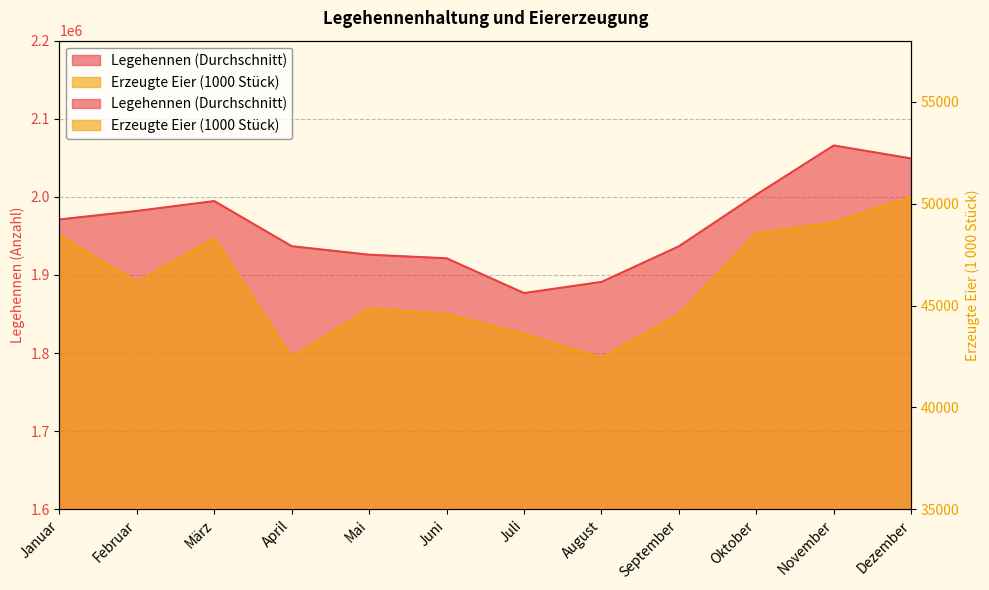

How many interior local peaks does the Erzeugte Eier (1000 Stück) series have?

2